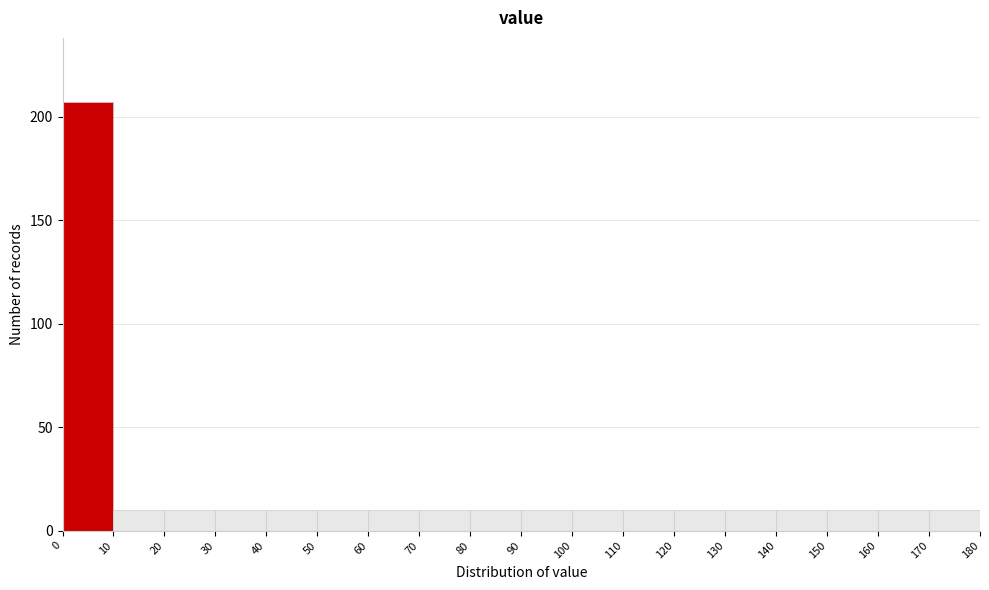

What is the height of the bar covering 30 to 40 on the x-axis? The values are not printed on the chart, so give them approximately, as read against the axis.

10